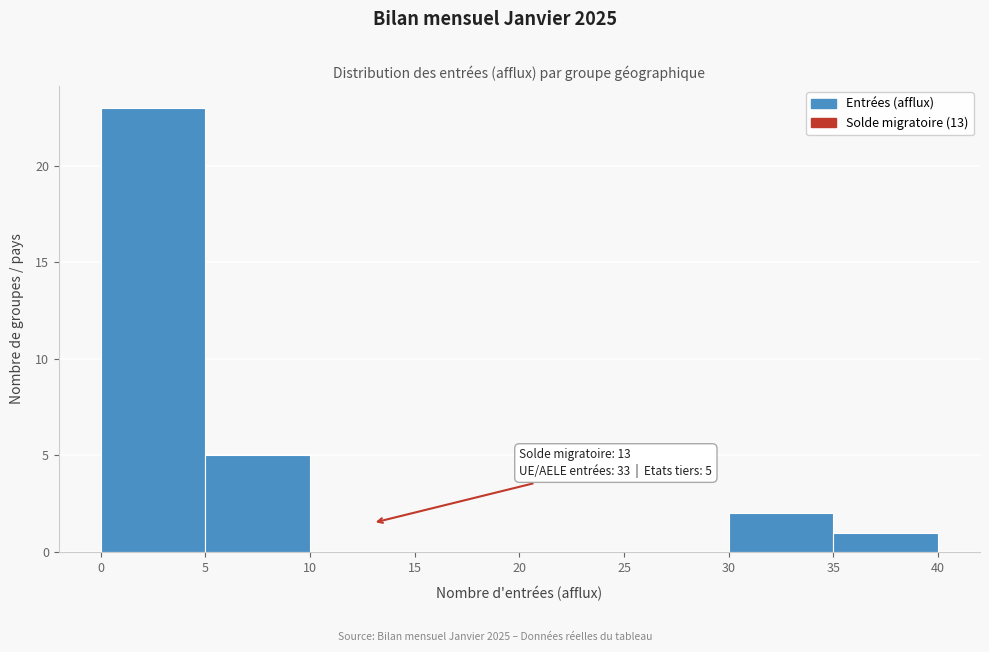

Over which range of the x-axis is the bar tallest?

0 to 5